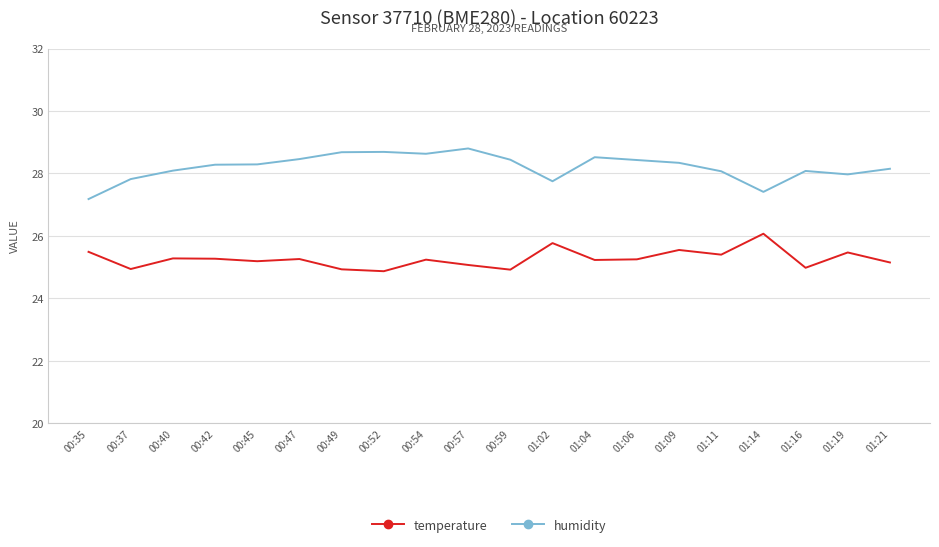

The humidity series shows 28.1 at 00:40. True or false?

True